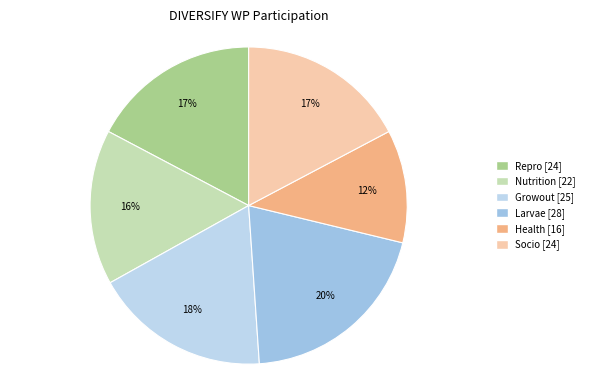

Is there a majority slice in this chart?

No